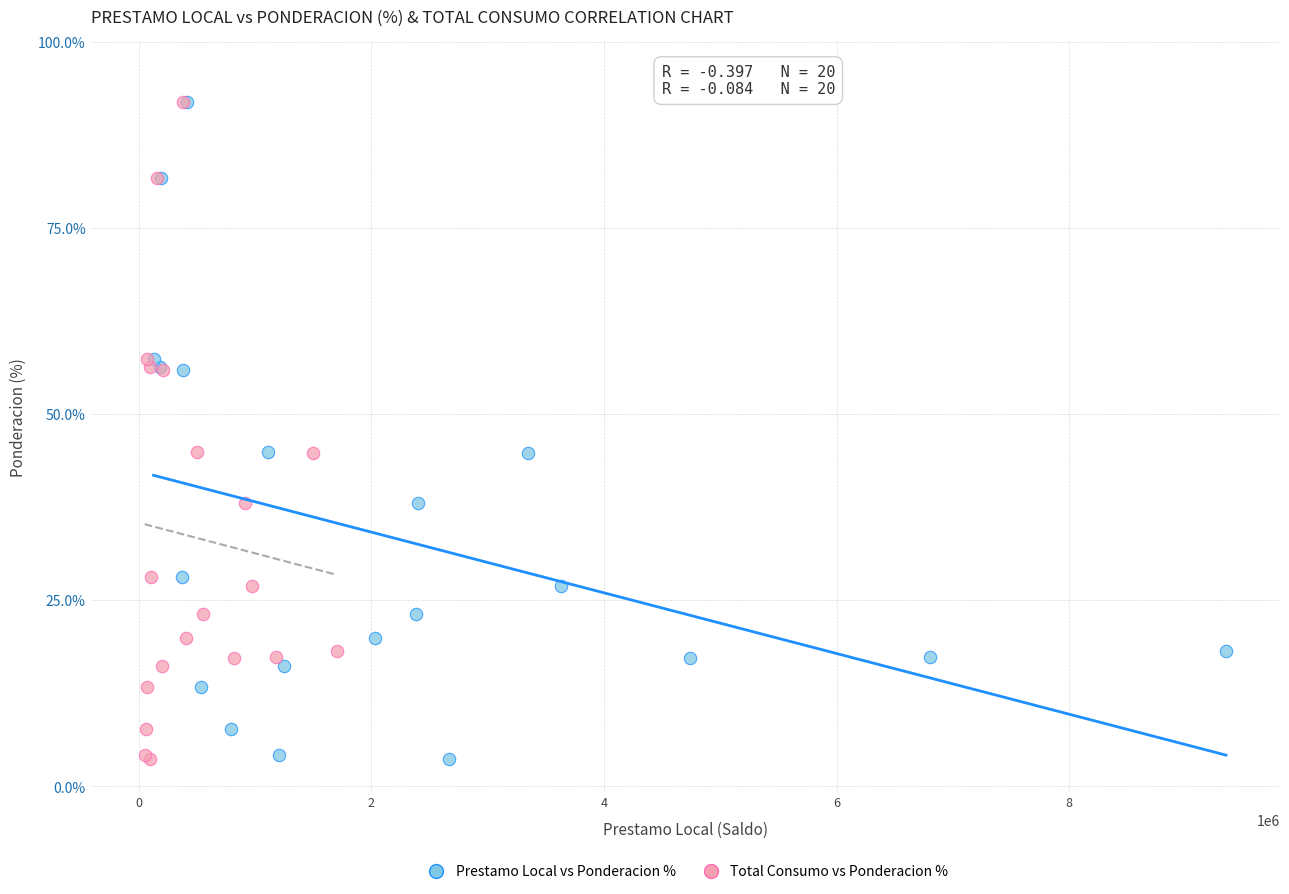

What are all the series names shown in the legend?

Prestamo Local vs Ponderacion %, Total Consumo vs Ponderacion %